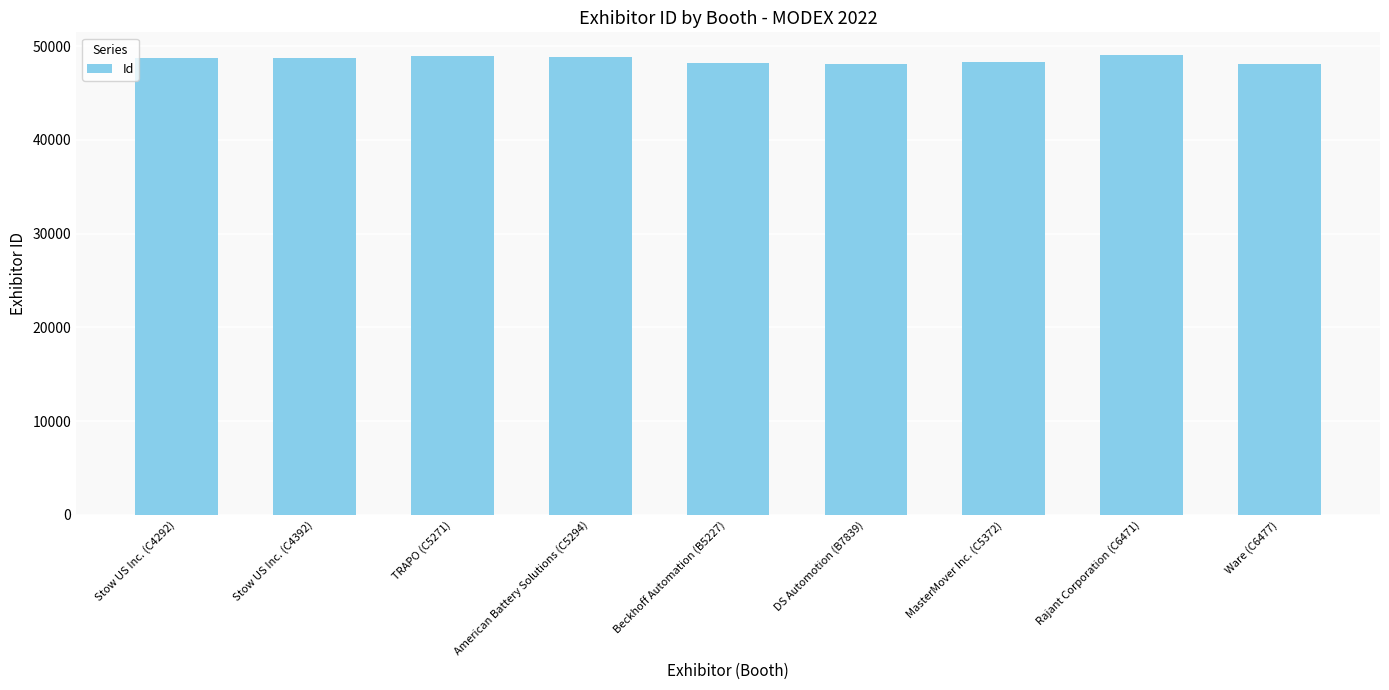

What is the sum of the values at Stow US Inc. (C4292) and Beckhoff Automation (B5227)?

96980